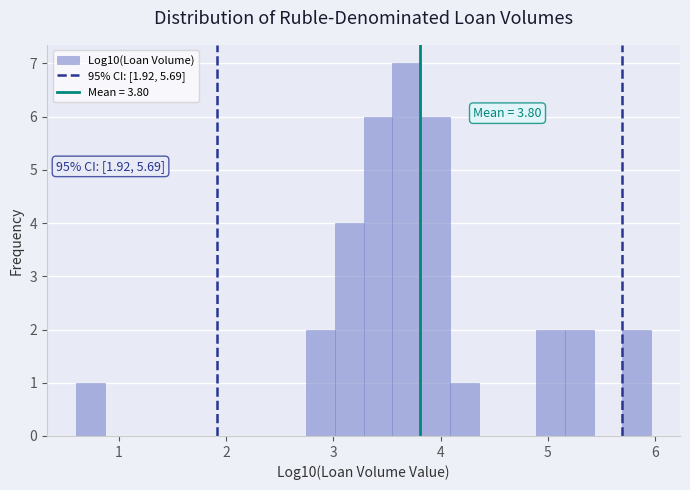

Around what value on the x-axis is the tallest bar? Give the approximate position of its centre, as read against the axis.

3.7